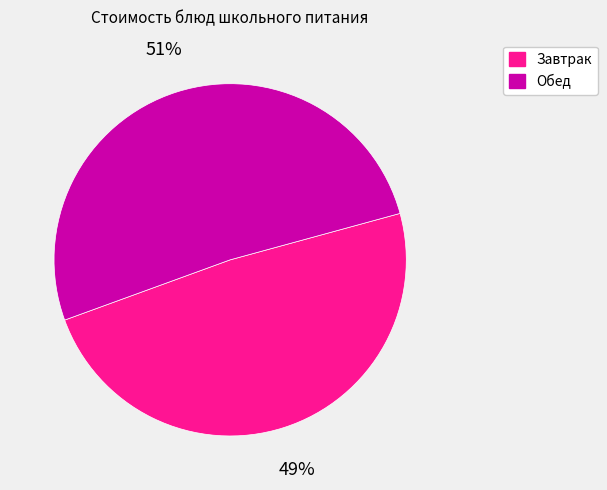

To the nearest percent, what is the average slice percentage?

50%